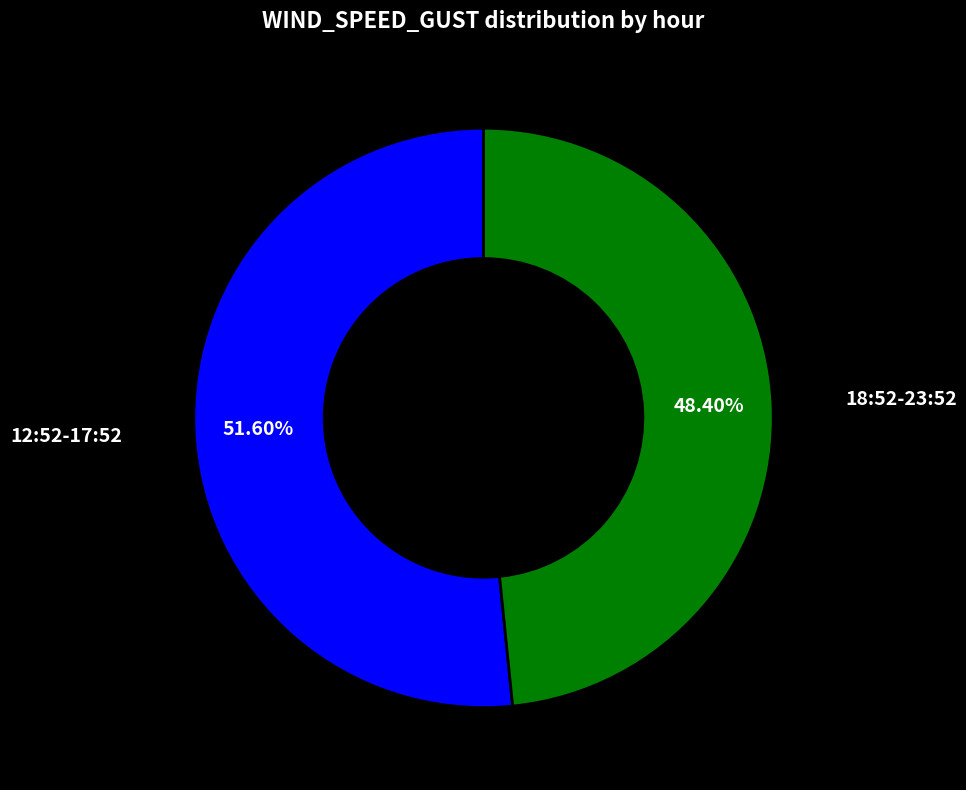

Does any single category account for the majority?

Yes